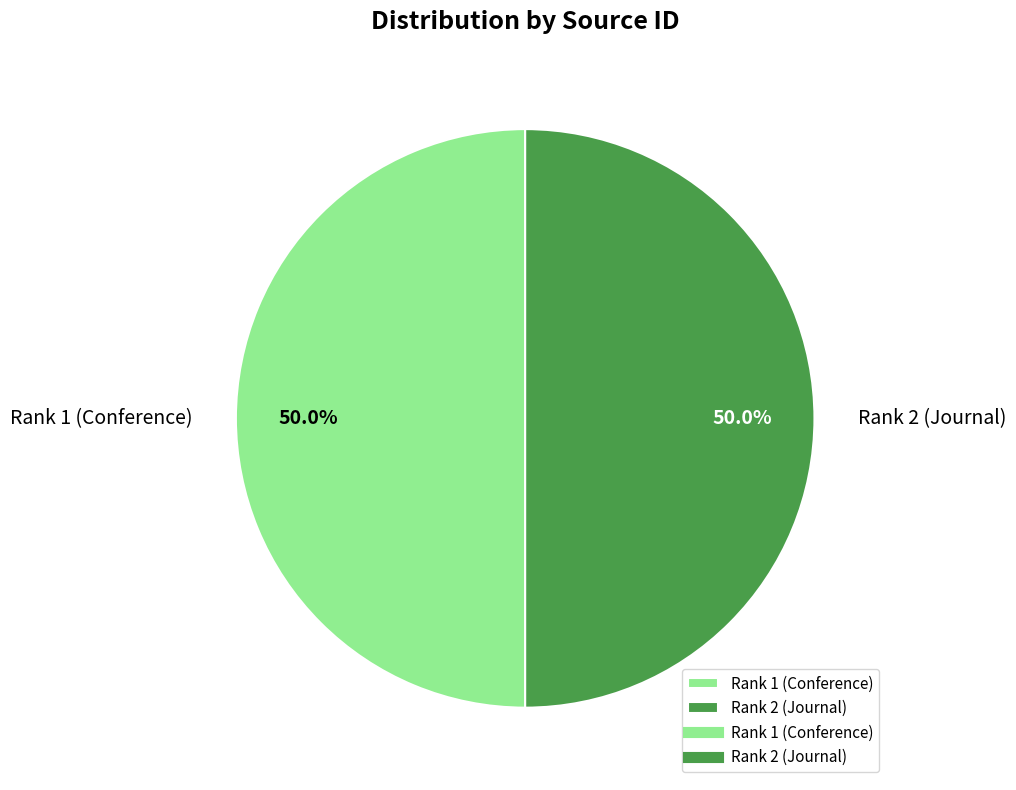

What portion of the pie excludes Rank 1 (Conference)?

50.0%